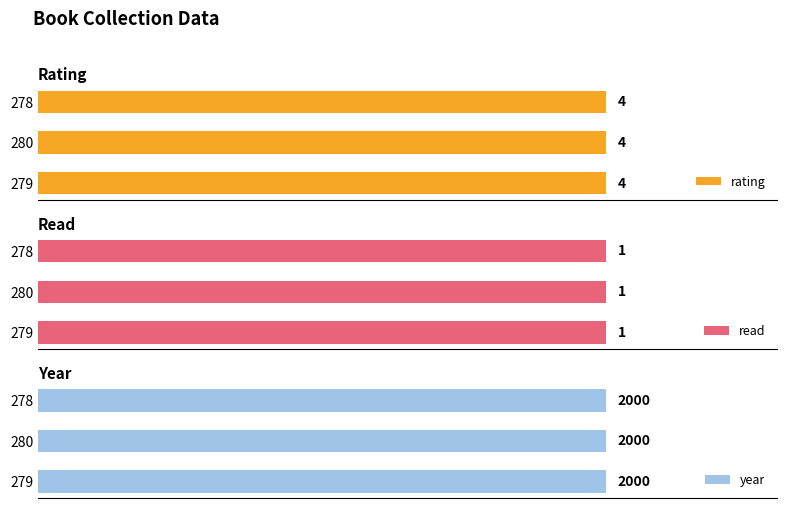

The read series shows 2 at 279. True or false?

False